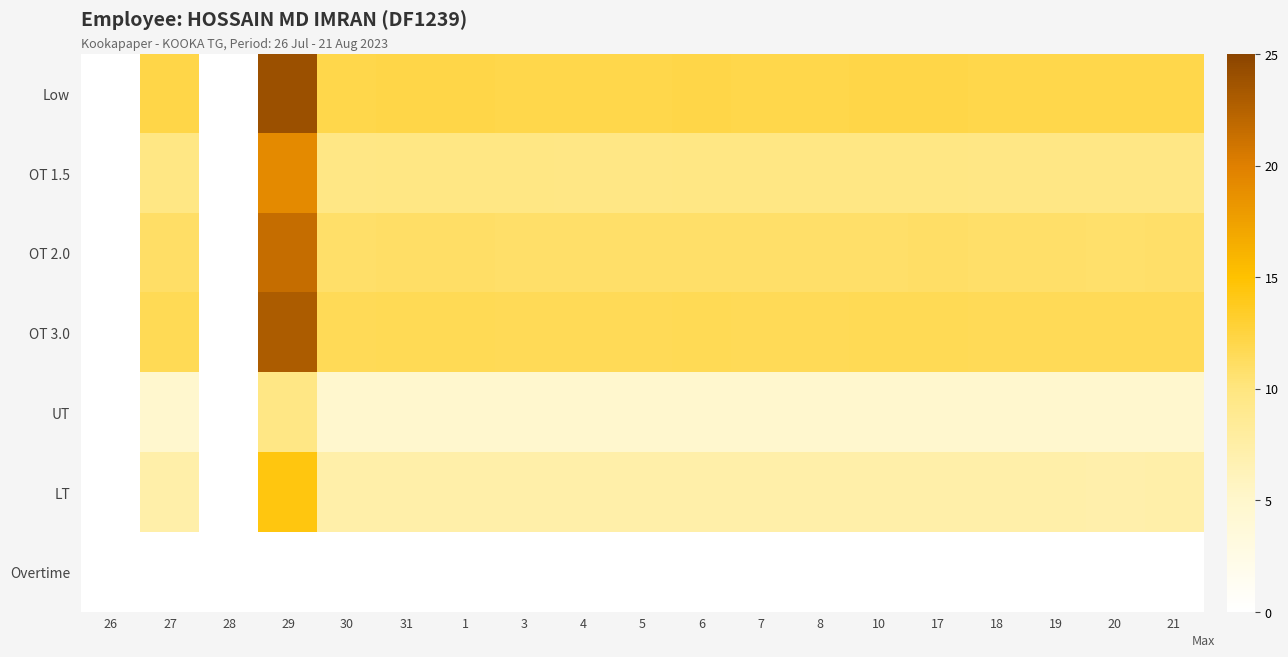

Reading right to left, extract all data points from this chart.

Low: 21=12.1	20=12.0	19=12.1	18=12.1	17=12.2	10=12.1	8=12.1	7=12.1	6=12.1	5=12.1	4=12.1	3=12.1	1=12.2	31=12.2	30=12.1	29=24.0	28=0.0	27=12.2	26=0.0
OT 1.5: 21=9.6	20=9.6	19=9.7	18=9.6	17=9.8	10=9.7	8=9.7	7=9.7	6=9.7	5=9.6	4=9.7	3=9.7	1=9.8	31=9.7	30=9.7	29=19.2	28=0.0	27=9.7	26=0.0
OT 2.0: 21=10.9	20=10.8	19=10.9	18=10.9	17=11.0	10=10.9	8=10.9	7=10.9	6=10.9	5=10.8	4=10.9	3=10.9	1=11.0	31=11.0	30=10.9	29=21.6	28=0.0	27=10.9	26=0.0
OT 3.0: 21=11.6	20=11.5	19=11.6	18=11.6	17=11.7	10=11.6	8=11.6	7=11.6	6=11.6	5=11.6	4=11.6	3=11.6	1=11.7	31=11.7	30=11.6	29=23.0	28=0.0	27=11.7	26=0.0
UT: 21=4.8	20=4.8	19=4.8	18=4.8	17=4.9	10=4.8	8=4.8	7=4.8	6=4.8	5=4.8	4=4.8	3=4.8	1=4.9	31=4.9	30=4.8	29=9.6	28=0.0	27=4.9	26=0.0
LT: 21=7.2	20=7.2	19=7.2	18=7.2	17=7.3	10=7.3	8=7.3	7=7.3	6=7.3	5=7.2	4=7.2	3=7.3	1=7.3	31=7.3	30=7.2	29=14.4	28=0.0	27=7.3	26=0.0
Overtime: 21=0.0	20=0.0	19=0.0	18=0.0	17=0.0	10=0.0	8=0.0	7=0.0	6=0.0	5=0.0	4=0.0	3=0.0	1=0.0	31=0.0	30=0.0	29=0.0	28=0.0	27=0.0	26=0.0